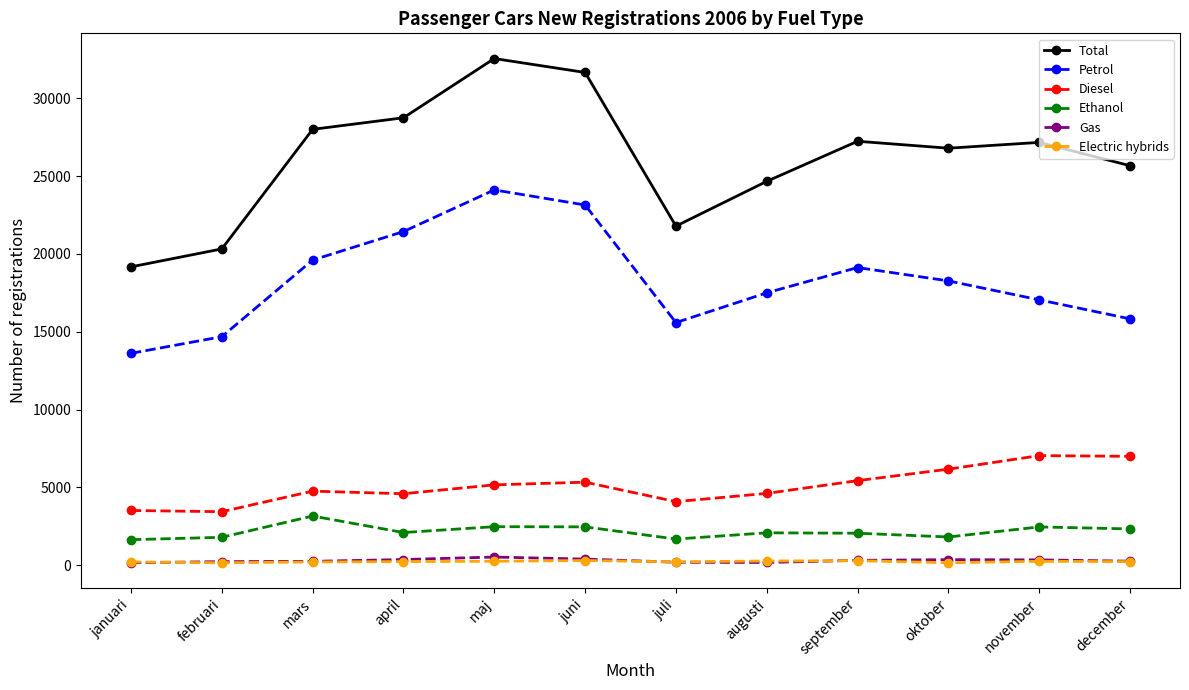

What are all the series names shown in the legend?

Total, Petrol, Diesel, Ethanol, Gas, Electric hybrids